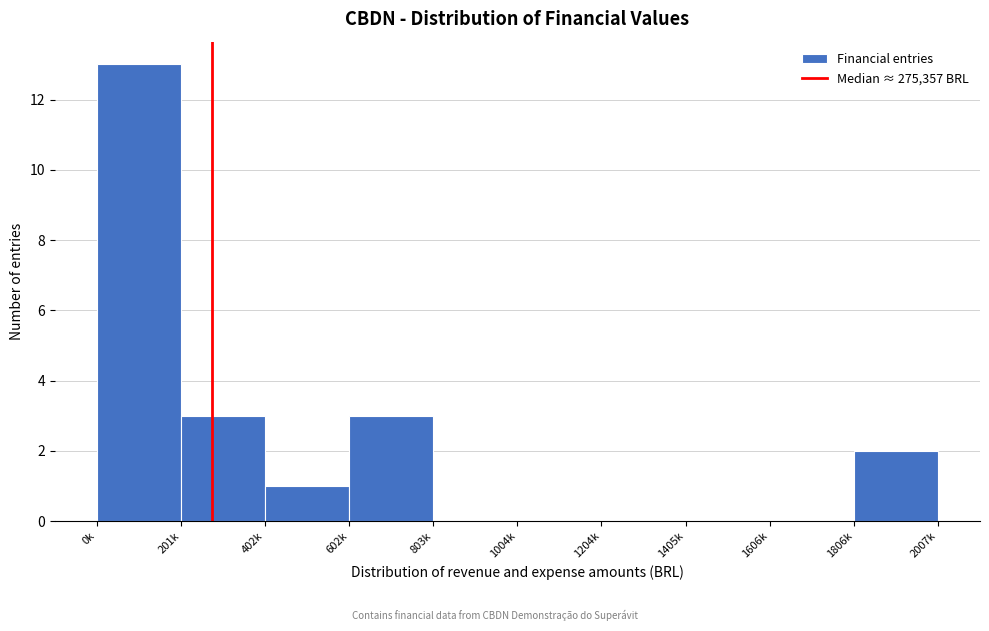

Reading left to right, extract all data points from this chart.

0k=13	201k=3	402k=1	602k=3	803k=0	1004k=0	1204k=0	1405k=0	1606k=0	1806k=2